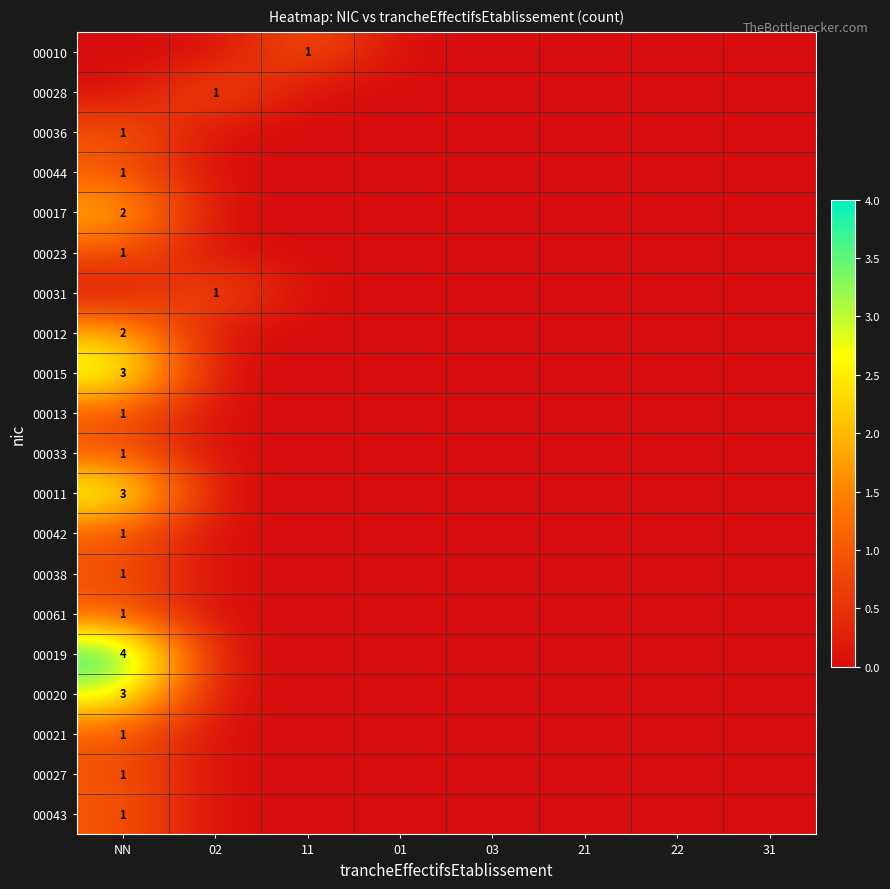

Where is 00017 nearest to the value 1?

NN